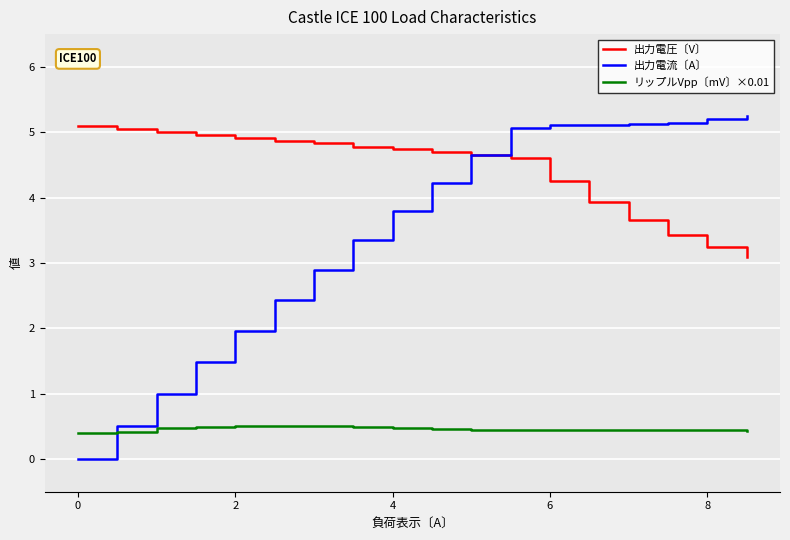

List the series in order of their overall mean, lowest first.

リップルVpp〔mV〕×0.01, 出力電流〔A〕, 出力電圧〔V〕